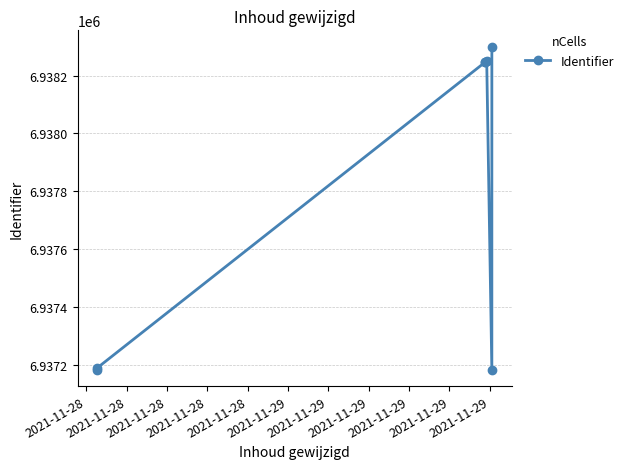

What is the ratio of the value at 2021-11-28 to the value at 2021-11-28?

1.0